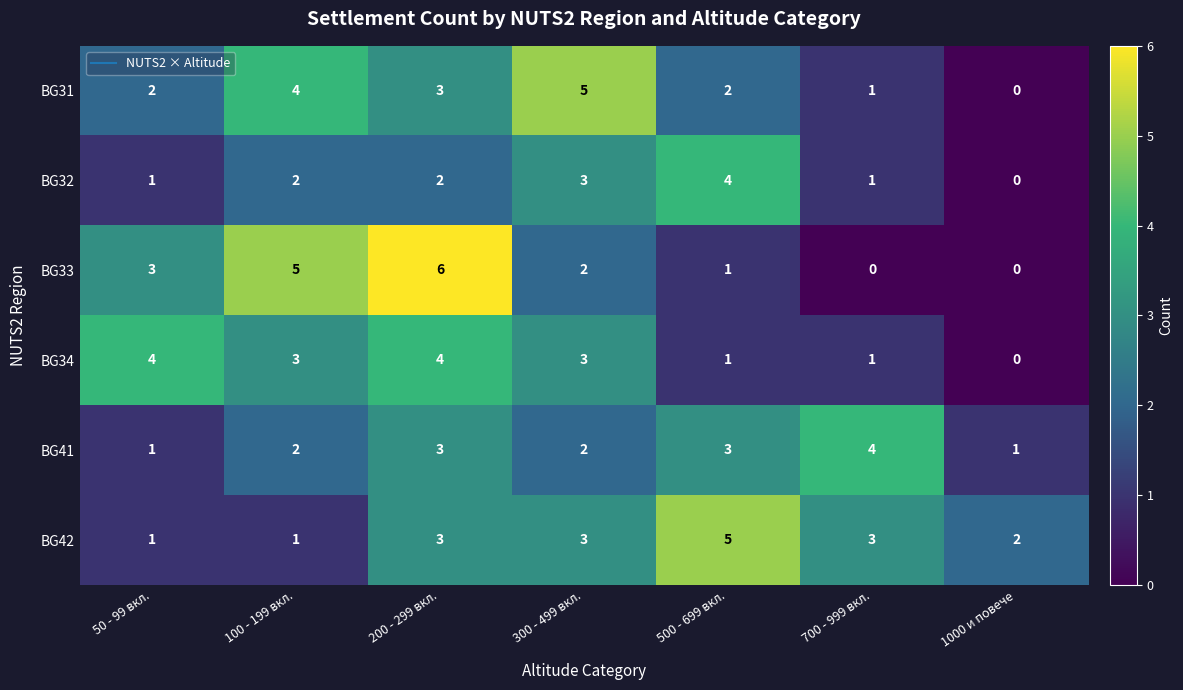

The value of BG34 at 200 - 299 вкл. is 2. True or false?

False